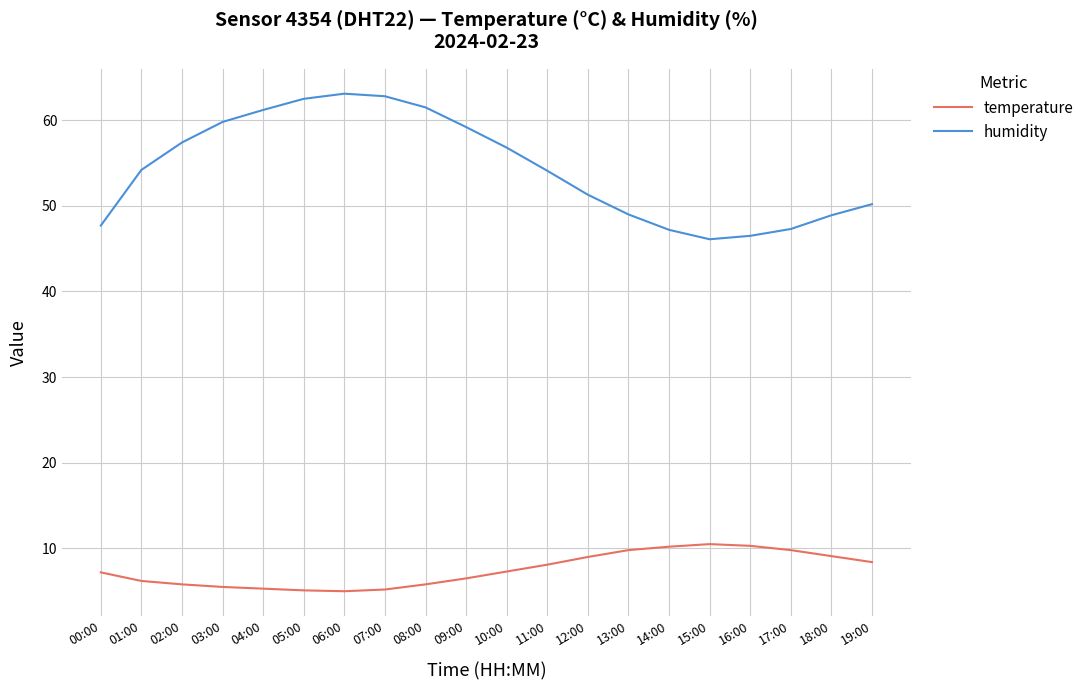

At 15:00, list the series in order from smallest to largest.

temperature, humidity